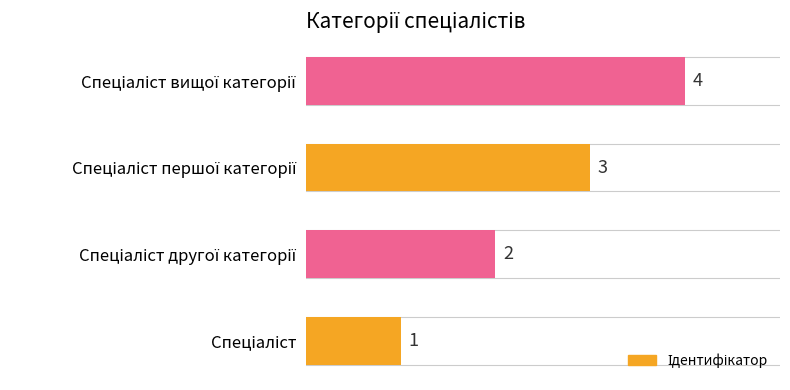

What is the maximum value shown in the chart?

4